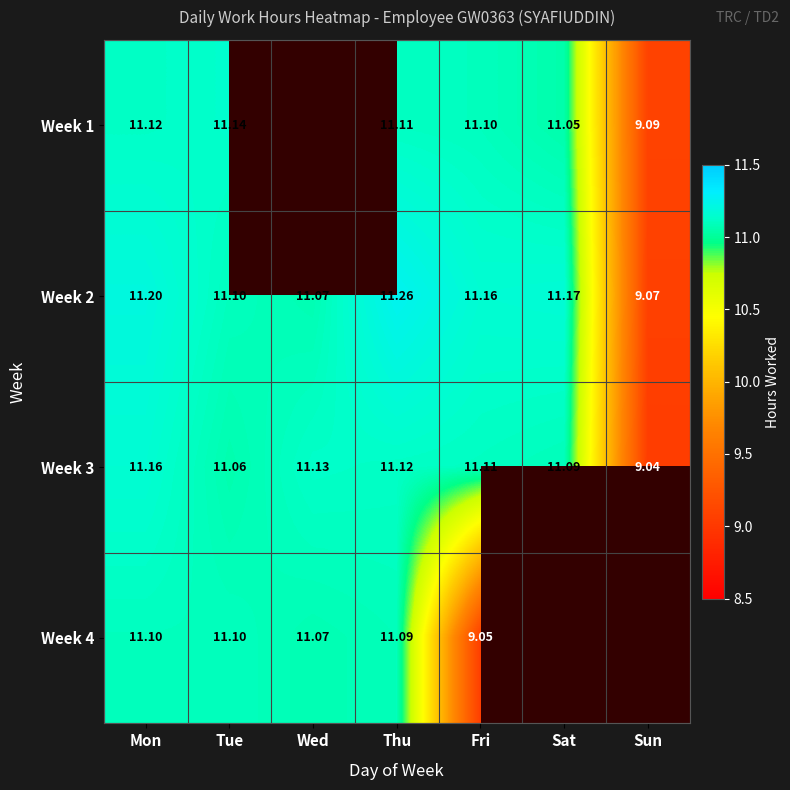

Is it true that Week 4 equals 6.5 at Wed?

False